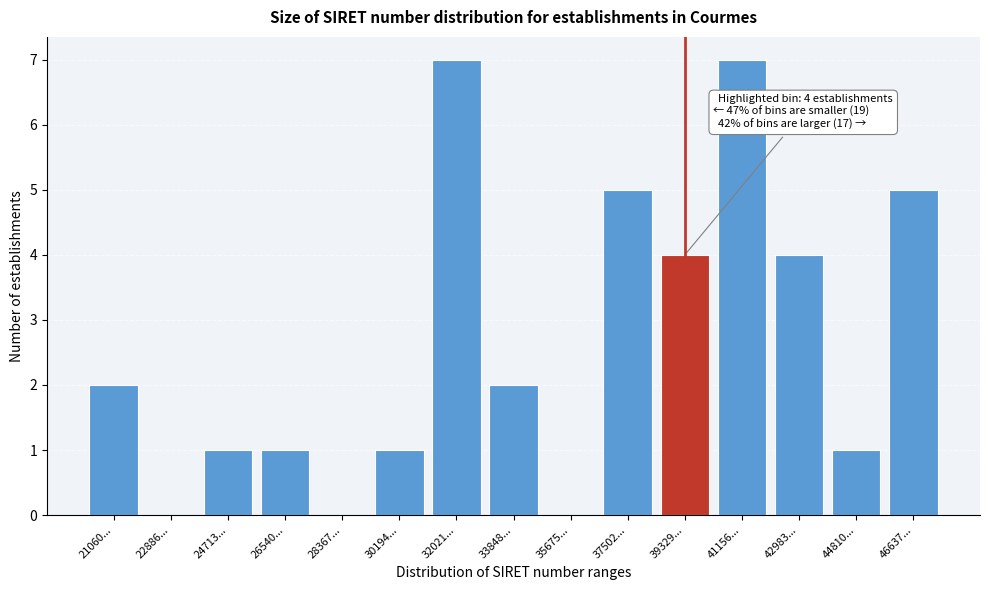

Reading left to right, what are all the values shown in this chart?

21060...=2	22886...=0	24713...=1	26540...=1	28367...=0	30194...=1	32021...=7	33848...=2	35675...=0	37502...=5	39329...=4	41156...=7	42983...=4	44810...=1	46637...=5